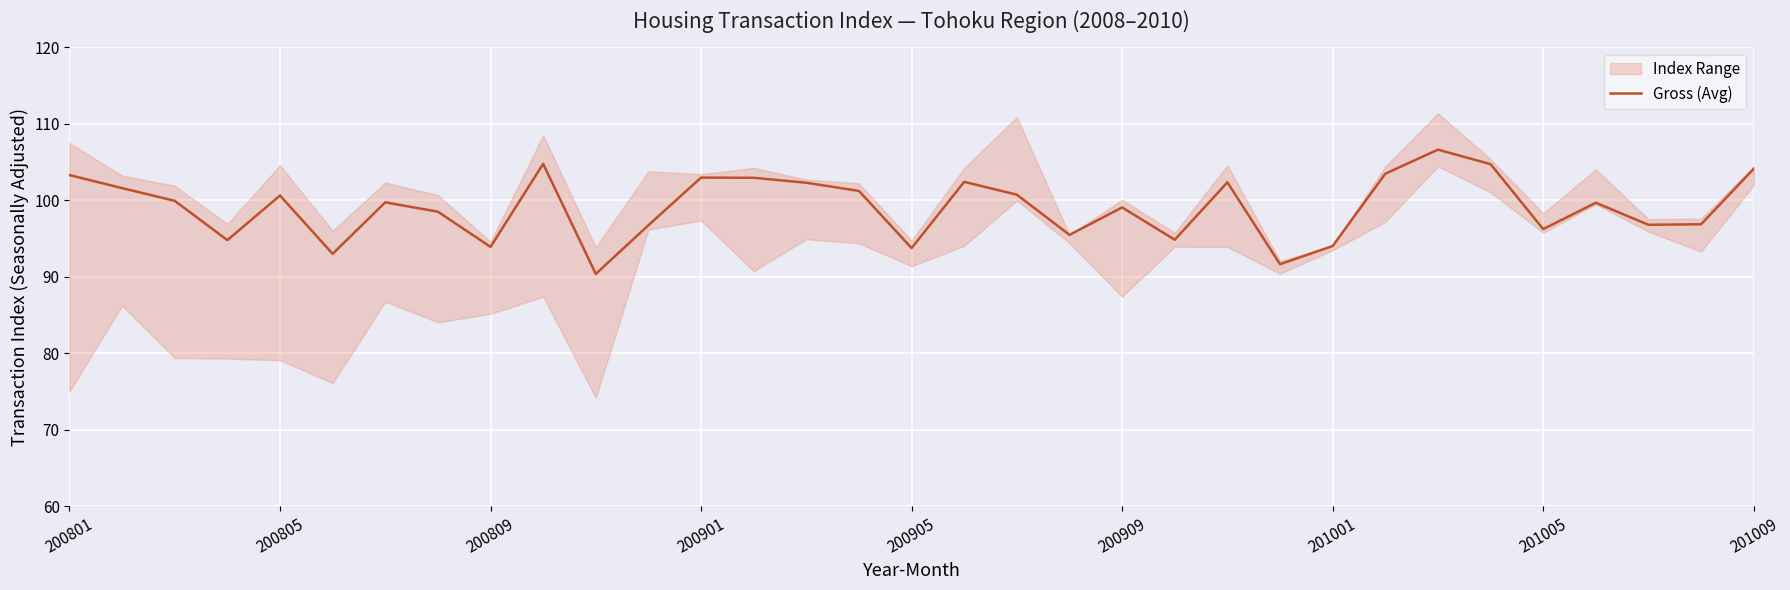

What is the sum of all values?

3269.2